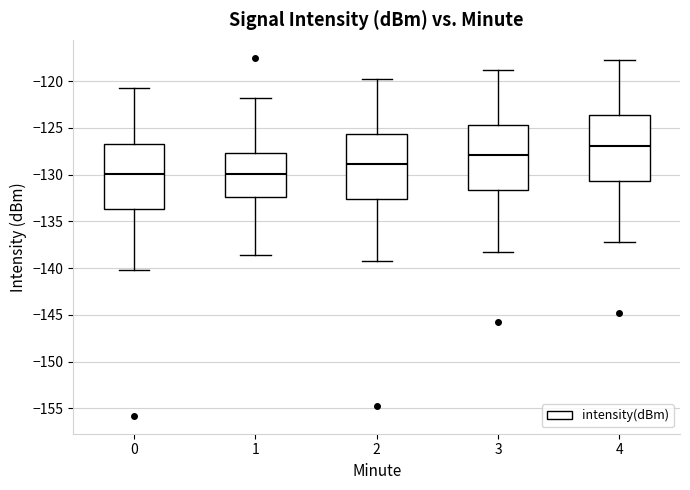

Which box has the highest median line?

4